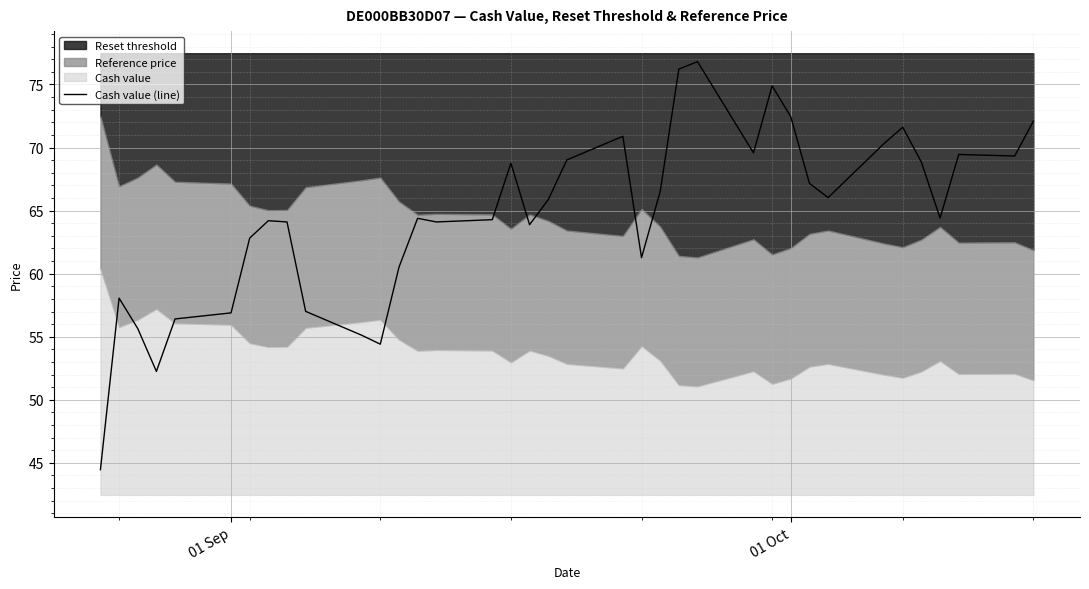

True or false: the data has more than 0 interior local peaks.

True